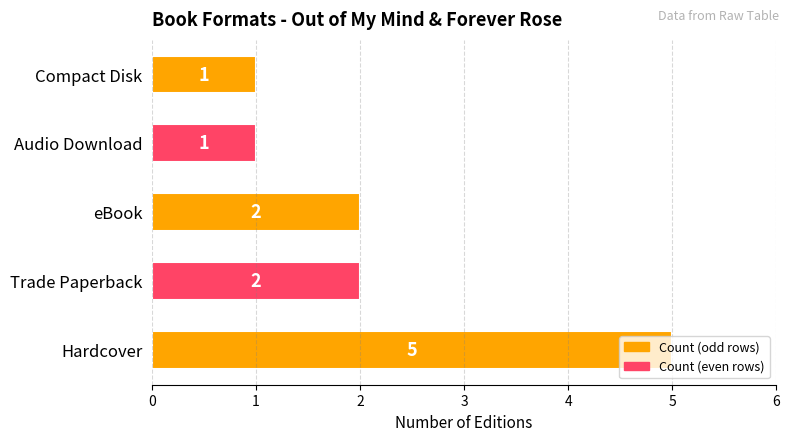

Are the bars horizontal?

Yes